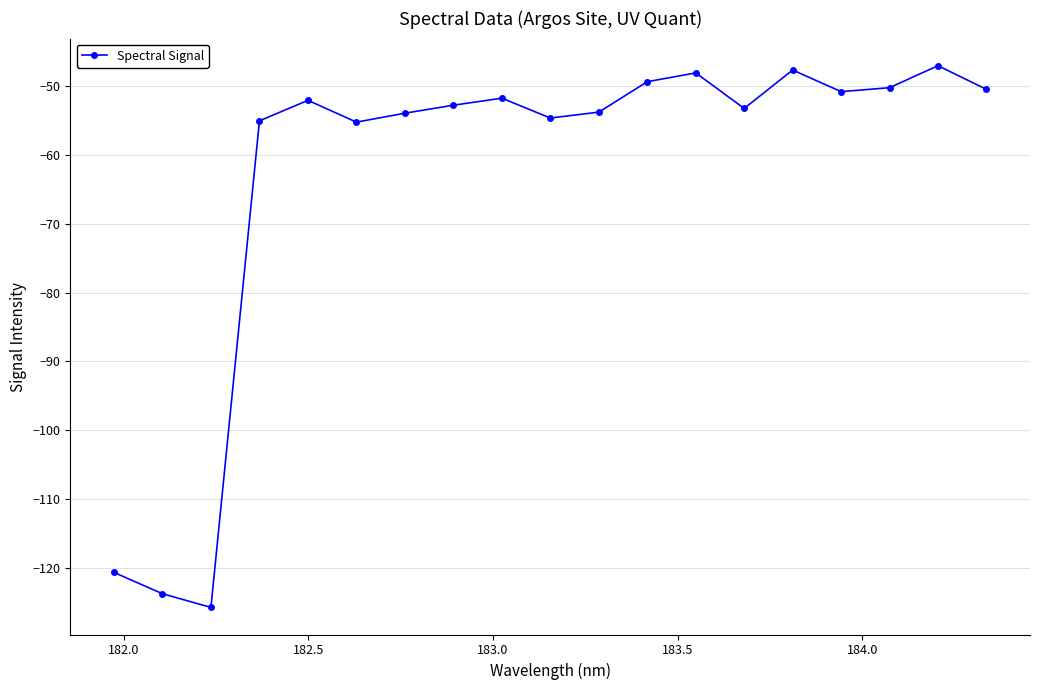

True or false: the data has more than 1 interior local peaks.

True